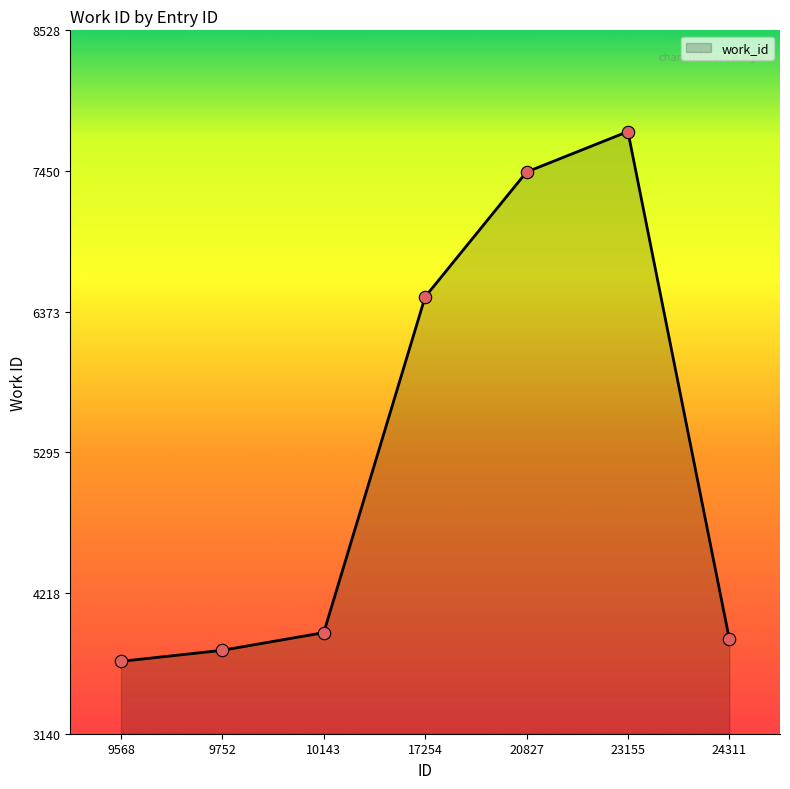

What is the ratio of the value at 9752 to the value at 17254?

0.6